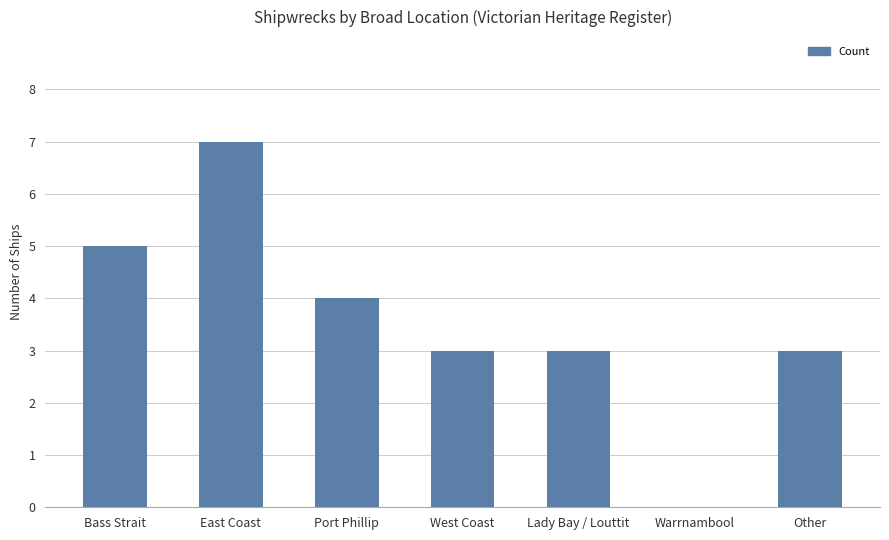

How many categories are shown in the chart?

7